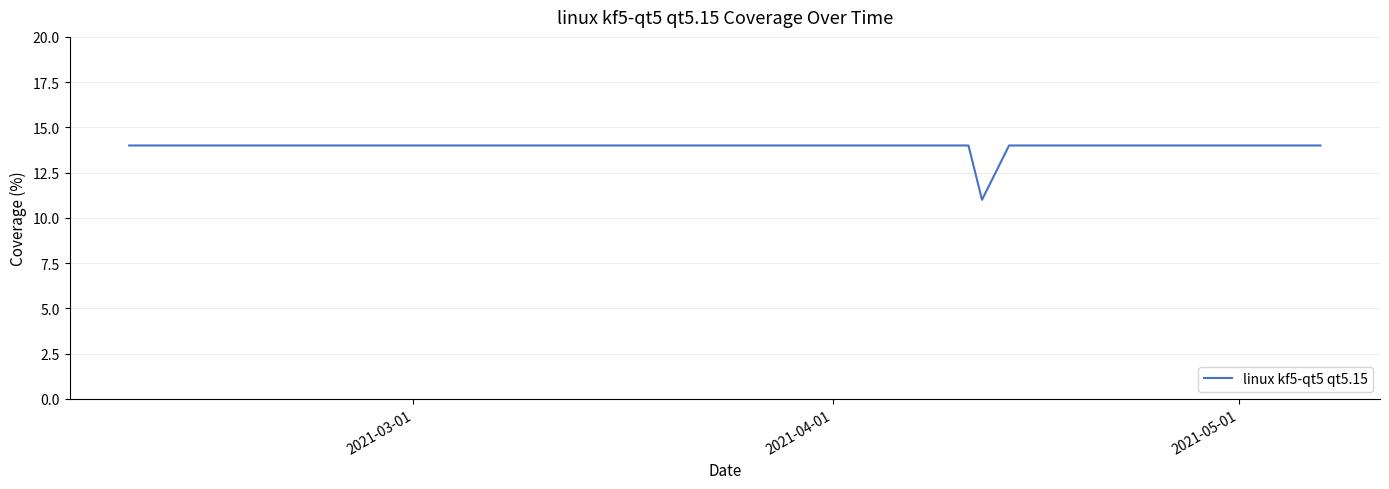

What is the maximum value shown in the chart?

14